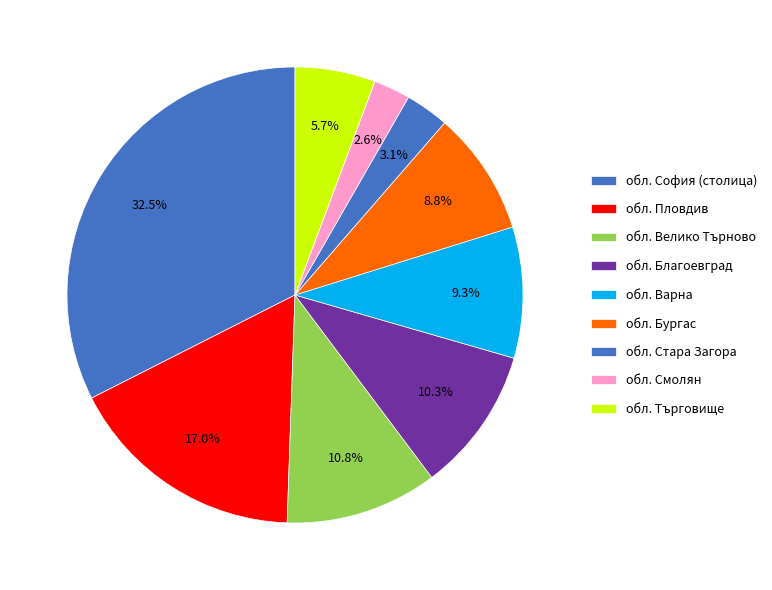

Which slice is the largest?

обл. София (столица)